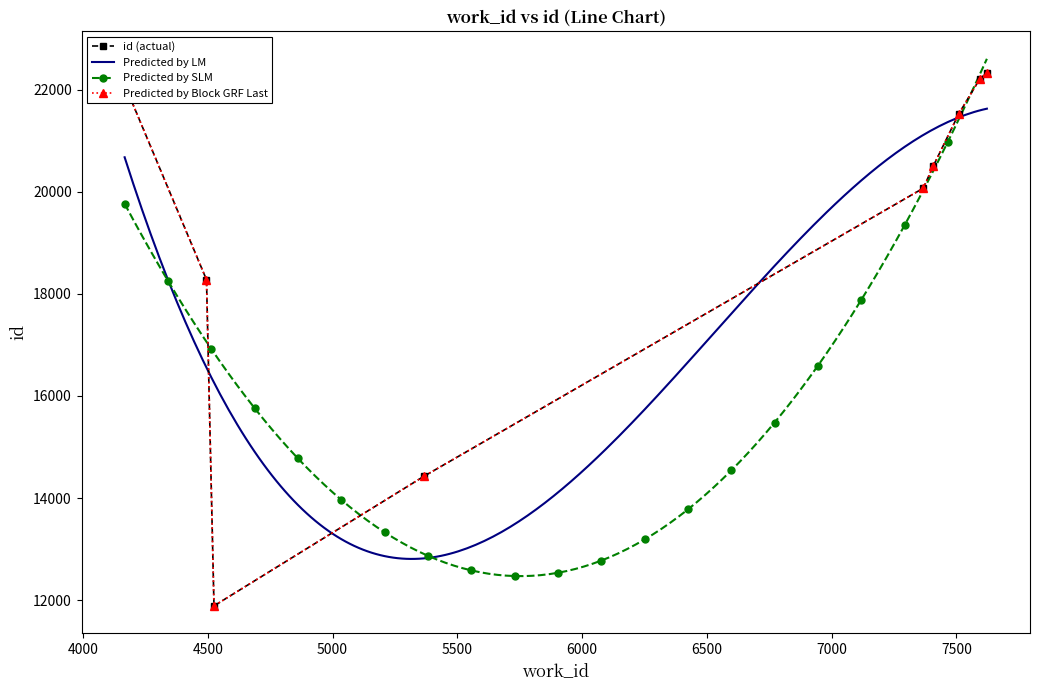

The id series shows 32803 at 7367. True or false?

False